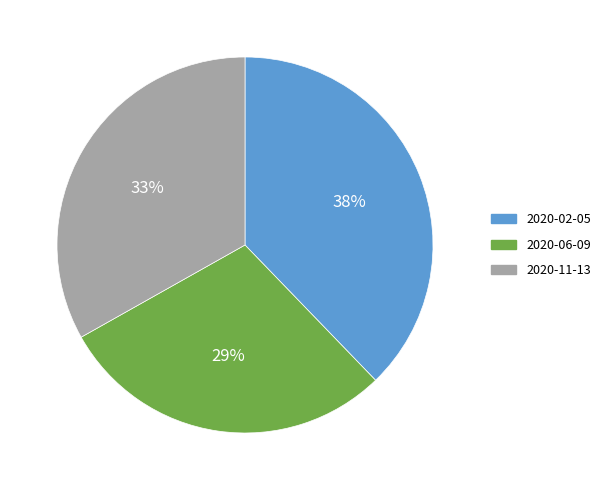

The 2020-02-05 slice represents 38% of the pie. True or false?

True